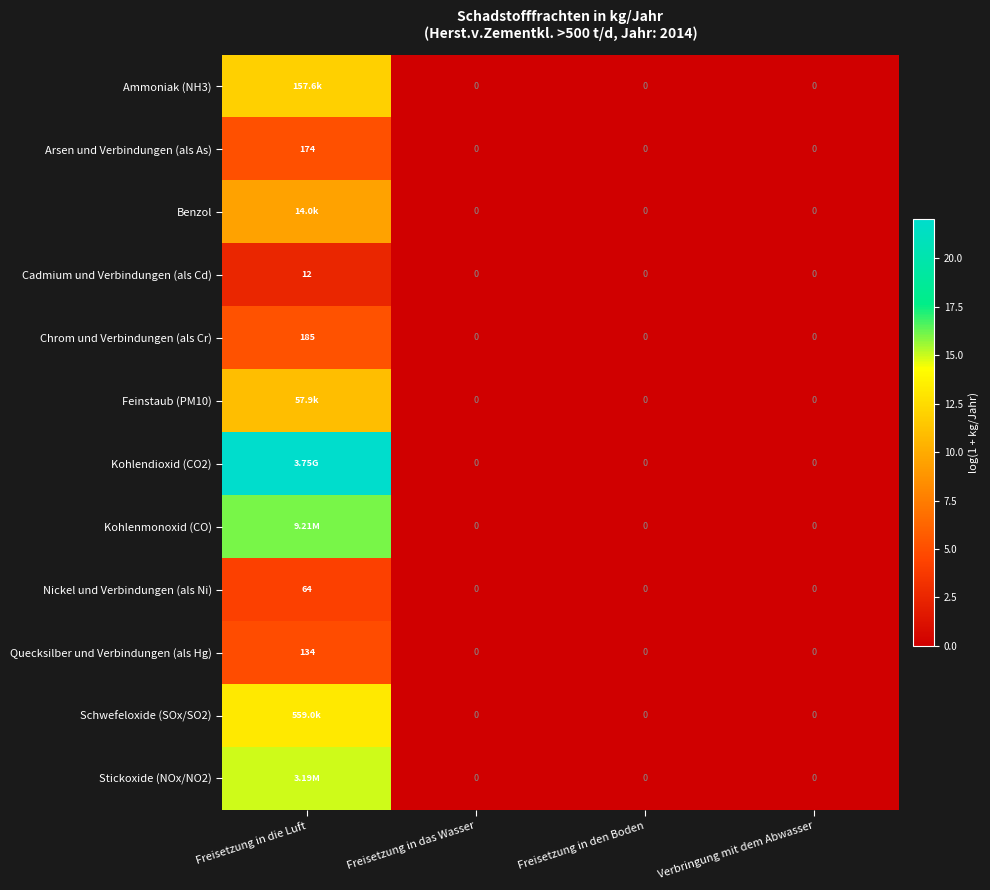

The value of Arsen und Verbindungen (als As) at Freisetzung in das Wasser is 0.0. True or false?

True